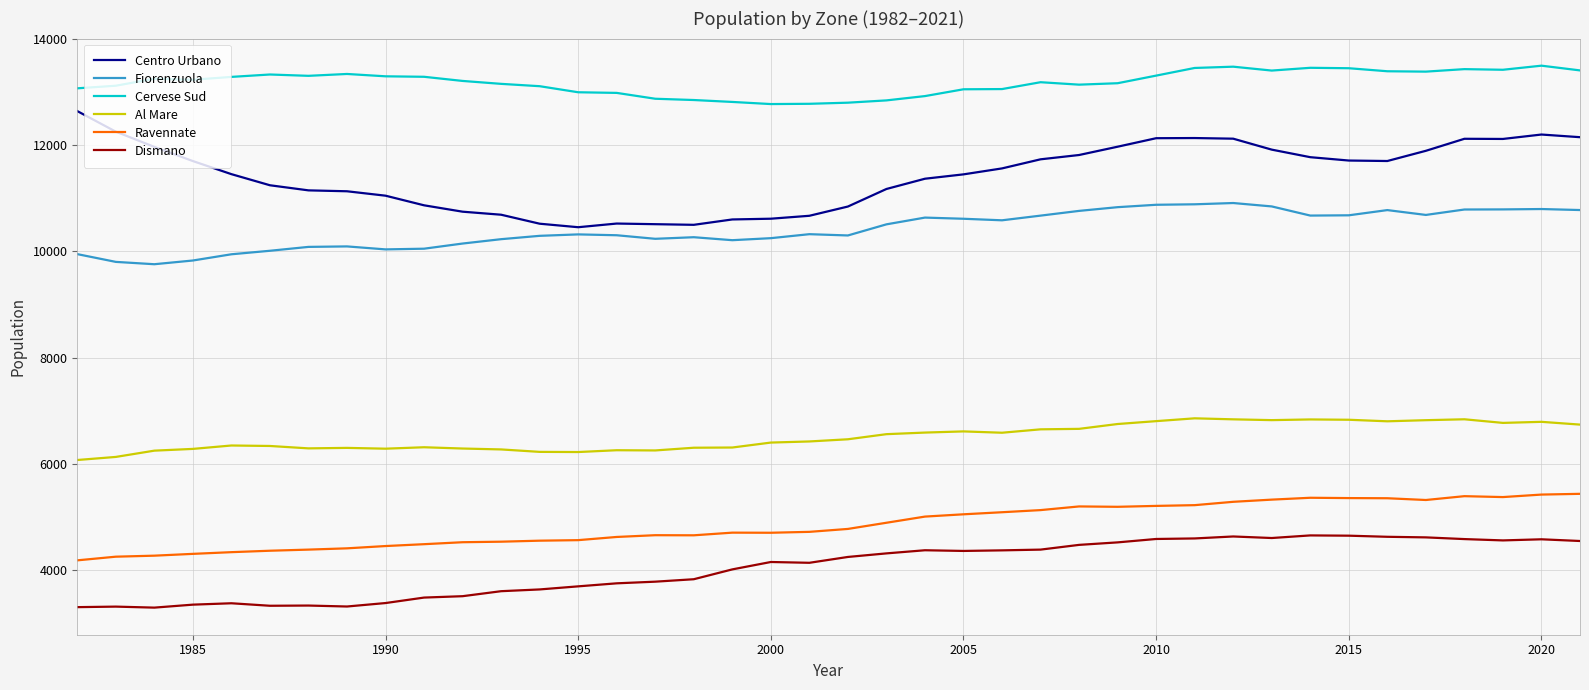

Is this an area chart (filled region under the line)?

No